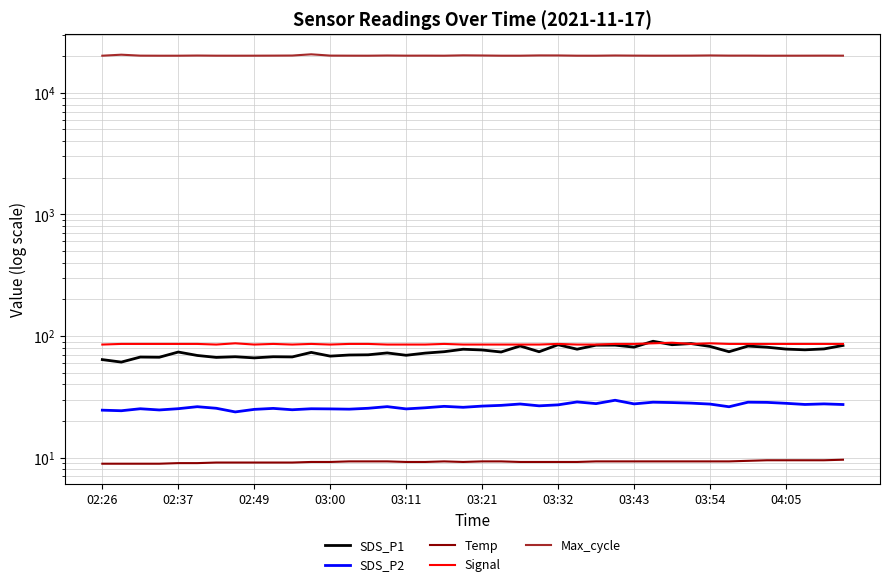

What is the spread (max minus min) of values at 04:05?

20176.5